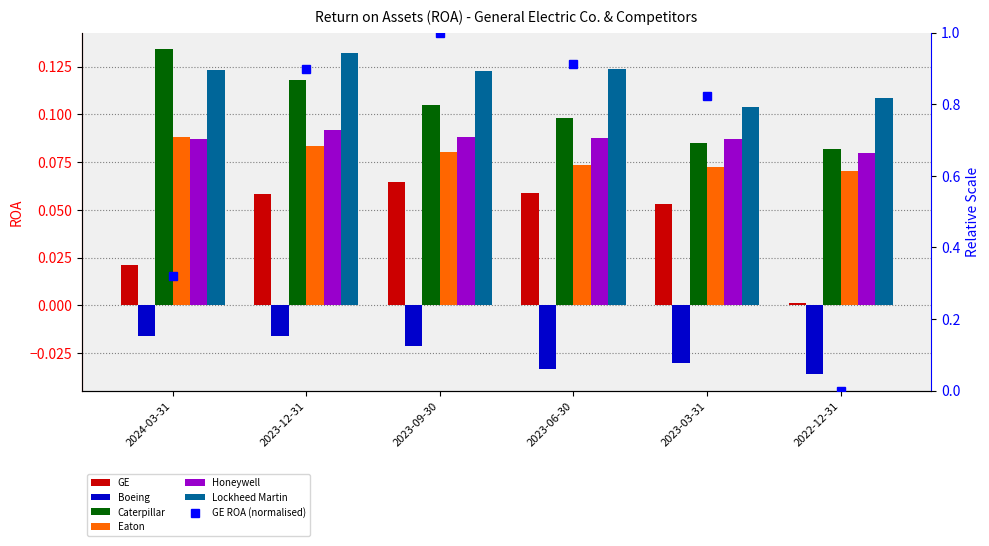

What is the difference between the highest and lowest values at 2023-09-30?

0.1